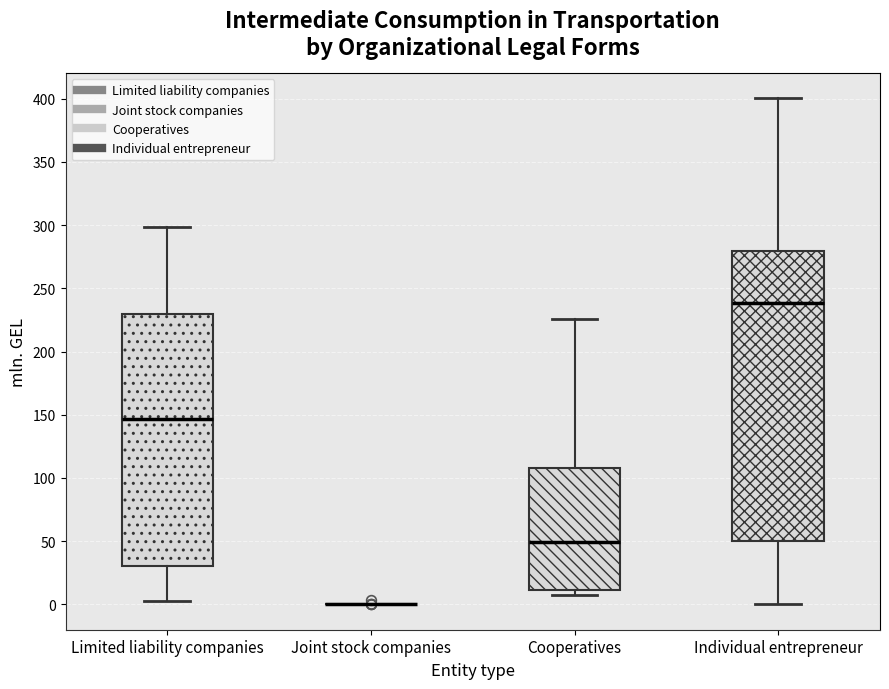

Where does the upper whisker of the box for Limited liability companies end on the y-axis? The values are not printed on the chart, so give them approximately, as read against the axis.

300